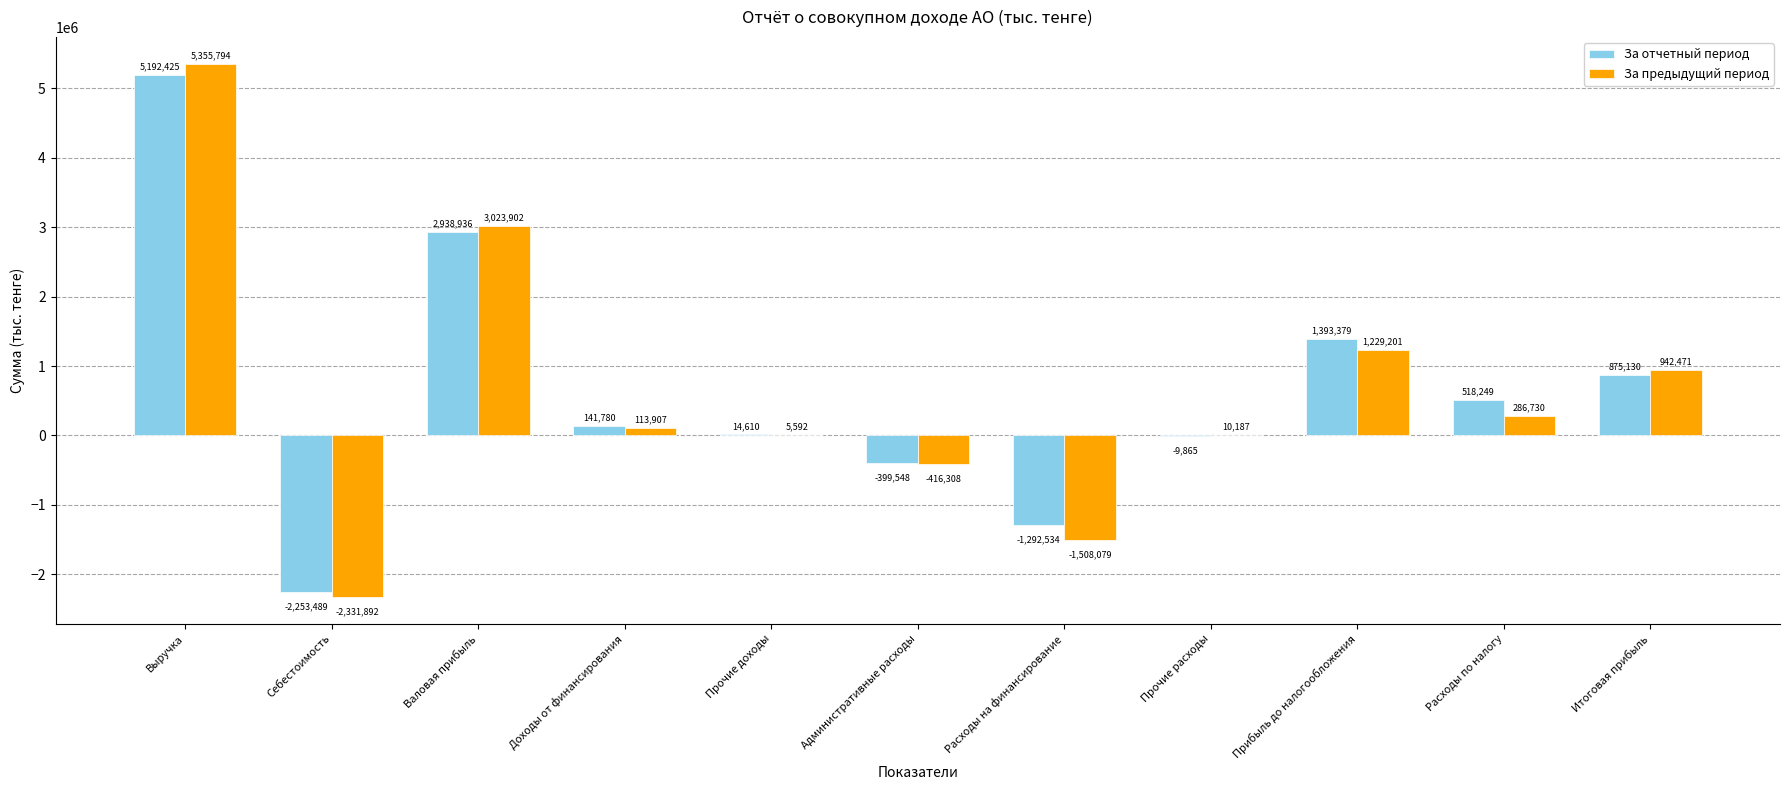

Reading right to left, list all the values displayed in this chart.

За отчетный период: Итоговая прибыль=875130	Расходы по налогу=518249	Прибыль до налогообложения=1393379	Прочие расходы=-9865	Расходы на финансирование=-1292534	Административные расходы=-399548	Прочие доходы=14610	Доходы от финансирования=141780	Валовая прибыль=2938936	Себестоимость=-2253489	Выручка=5192425
За предыдущий период: Итоговая прибыль=942471	Расходы по налогу=286730	Прибыль до налогообложения=1229201	Прочие расходы=10187	Расходы на финансирование=-1508079	Административные расходы=-416308	Прочие доходы=5592	Доходы от финансирования=113907	Валовая прибыль=3023902	Себестоимость=-2331892	Выручка=5355794